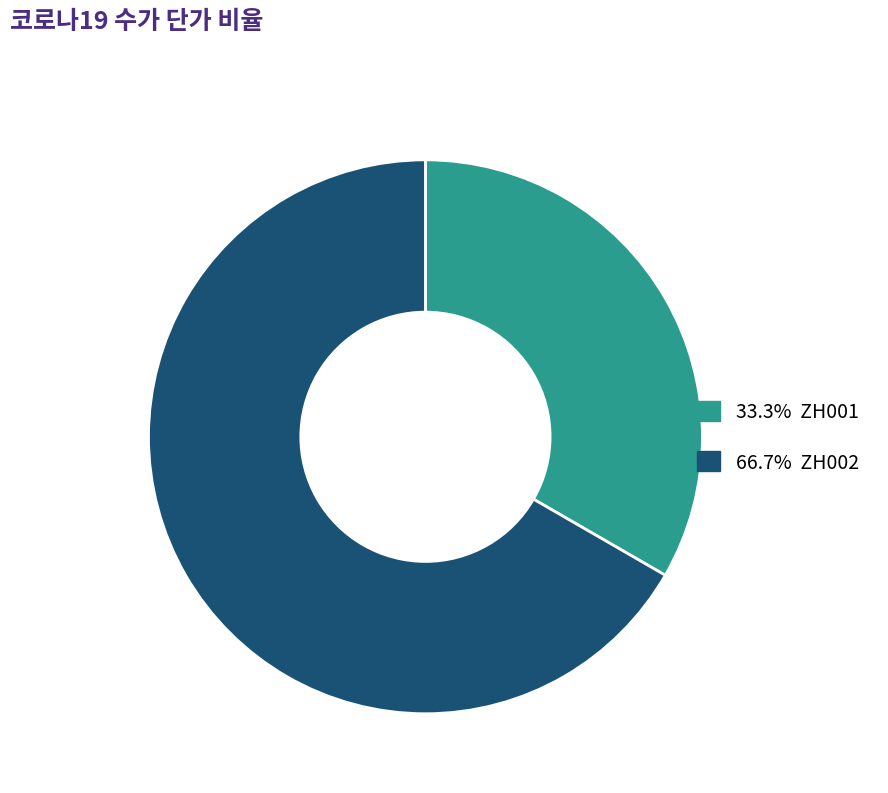

Does any single category account for the majority?

Yes